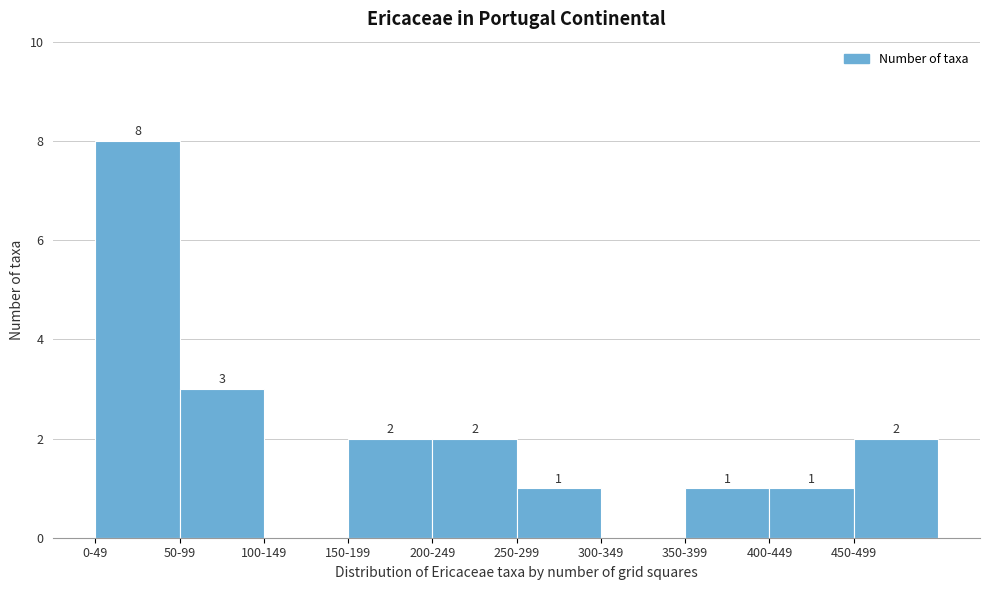

Reading left to right, transcribe all the data shown in this chart.

0-49=8	50-99=3	100-149=0	150-199=2	200-249=2	250-299=1	300-349=0	350-399=1	400-449=1	450-499=2